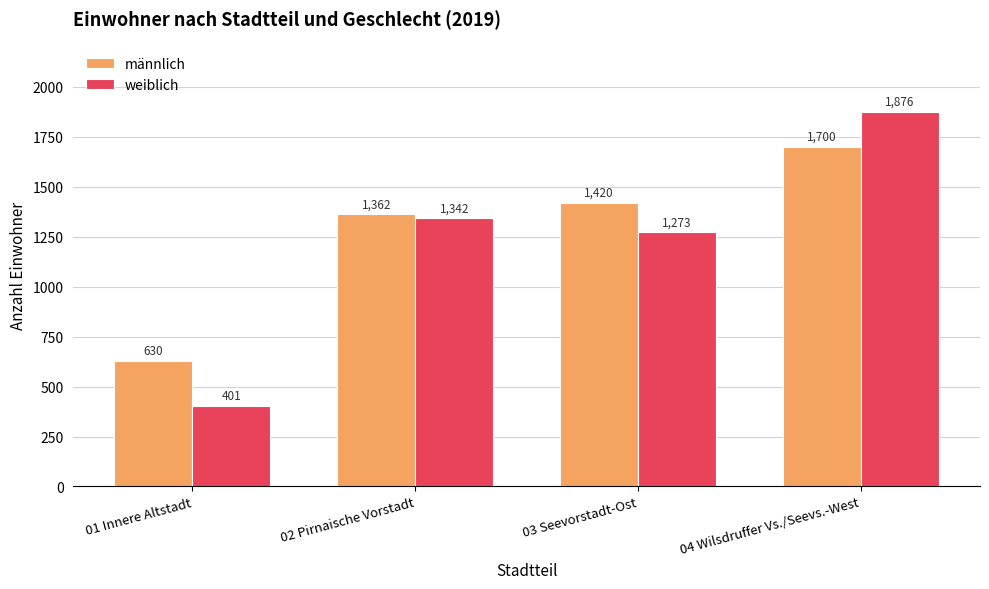

Does the chart contain any negative values?

No